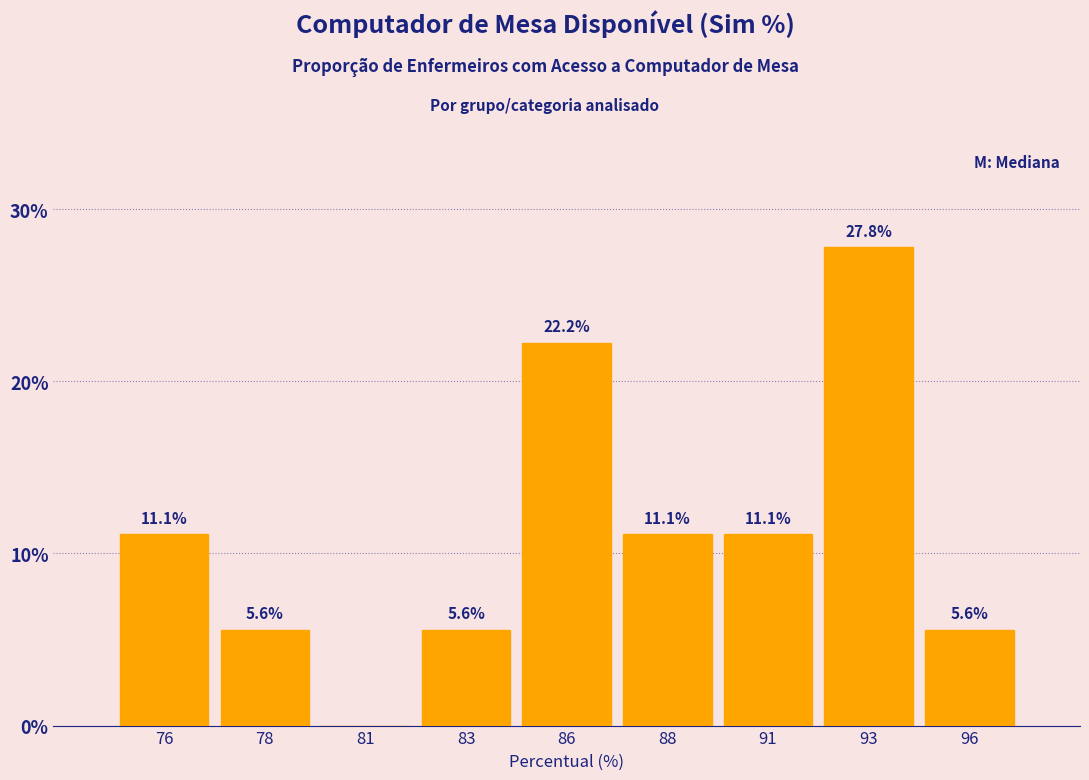

Reading right to left, list all the values displayed in this chart.

96=5.6	93=27.8	91=11.1	88=11.1	86=22.2	83=5.6	81=0.0	78=5.6	76=11.1